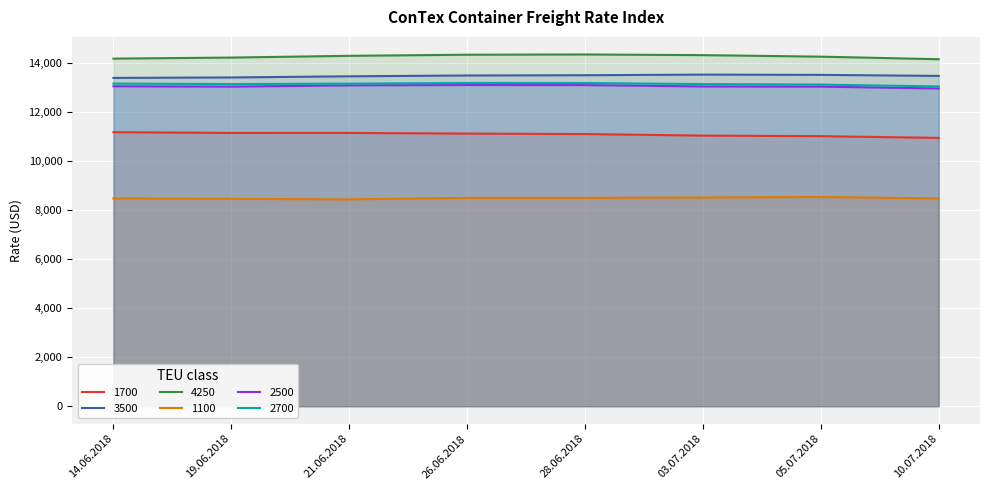

Does the chart display data point markers on the line(s)?

No